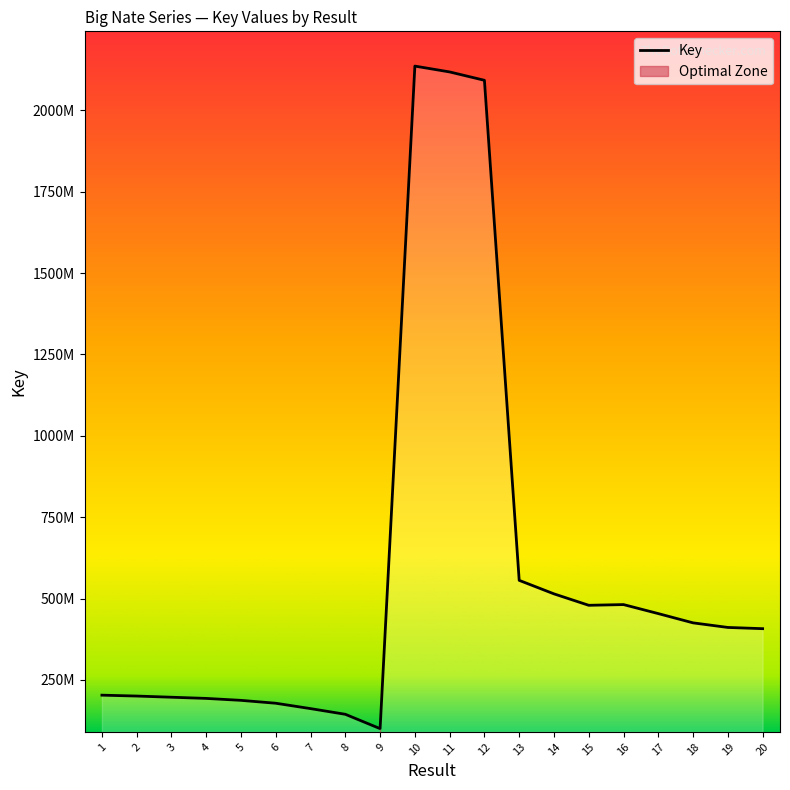

What is the difference between the values at 12 and 16?

1610566823